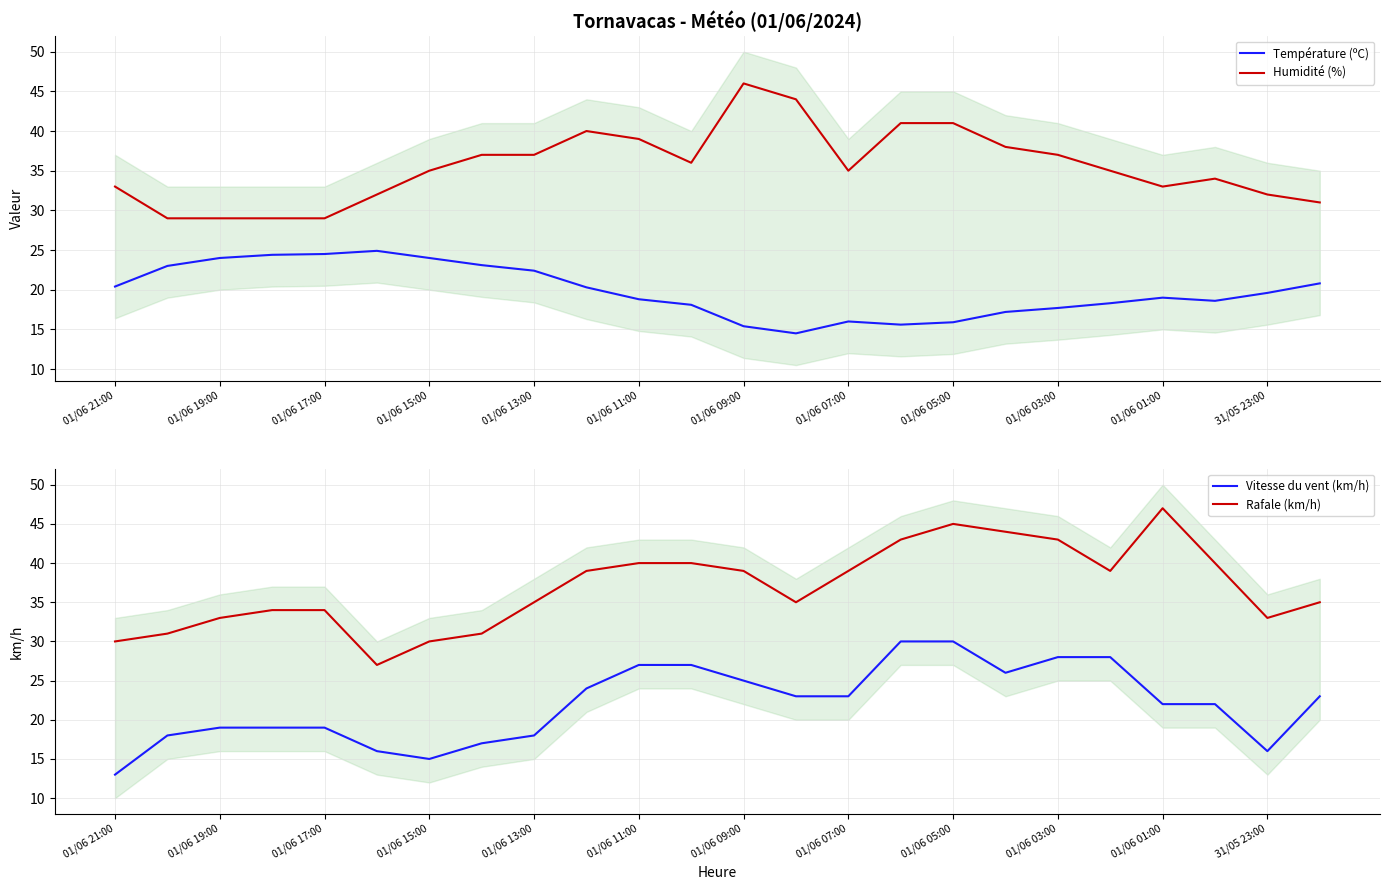

What is the value of the Température (ºC) point at the 9th from the left?

22.4